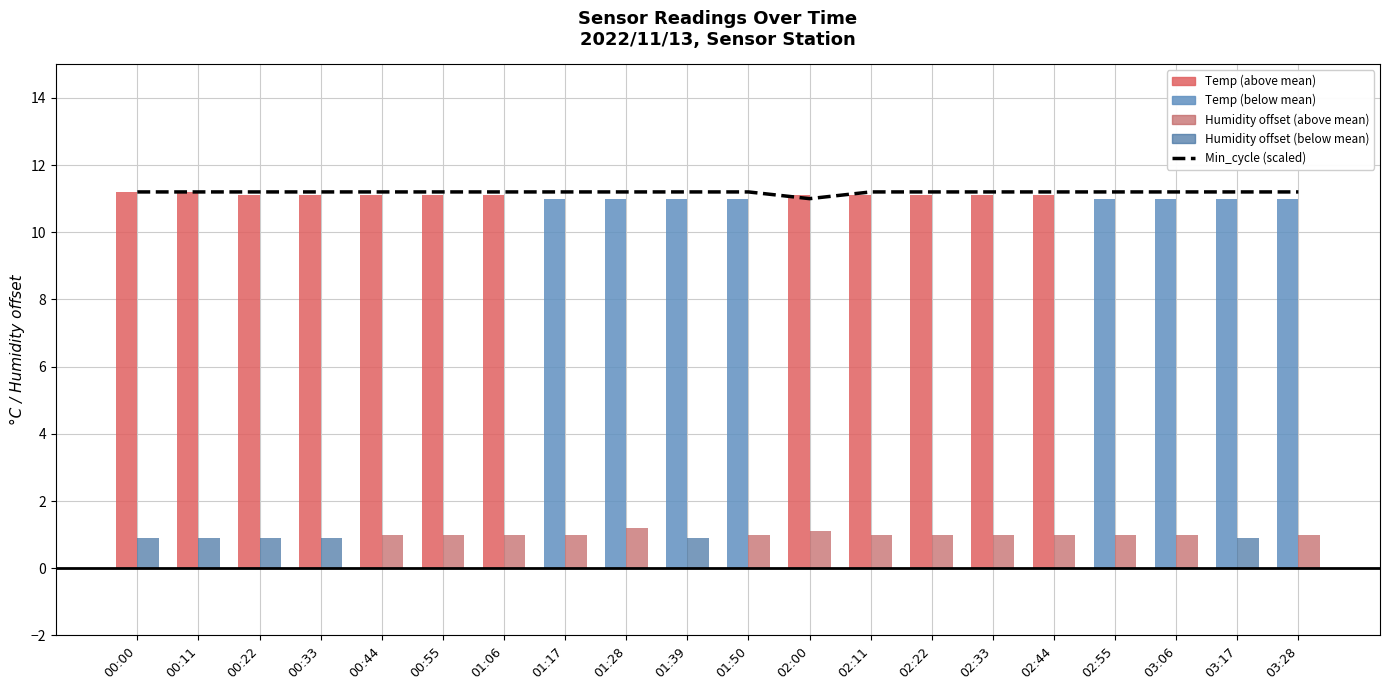

Is the value of Temp at 03:17 greater than the value of Min_cycle (scaled) at 03:06?

No